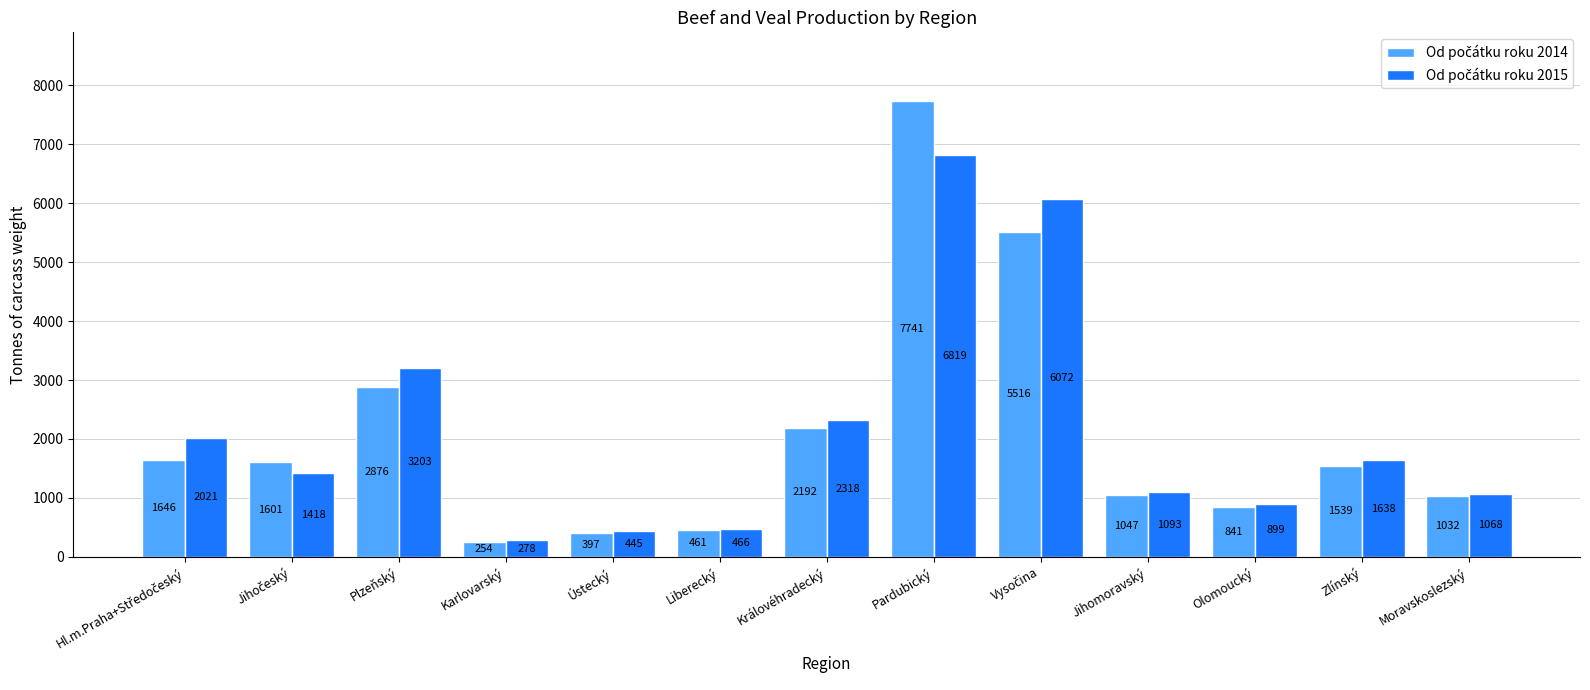

Which category has the highest value across all series?

Pardubický